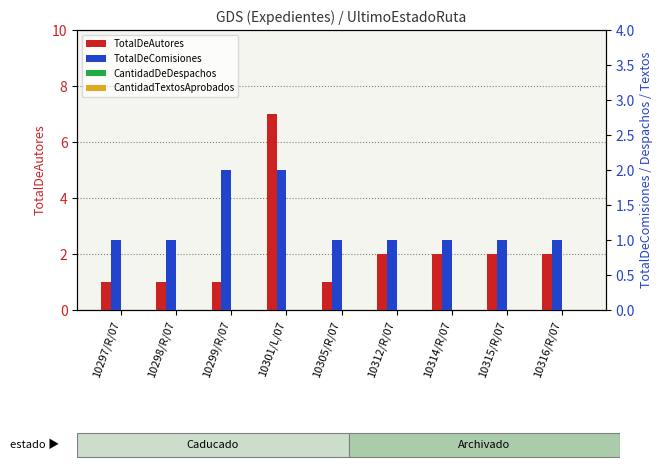

What is the minimum value for TotalDeComisiones?

1